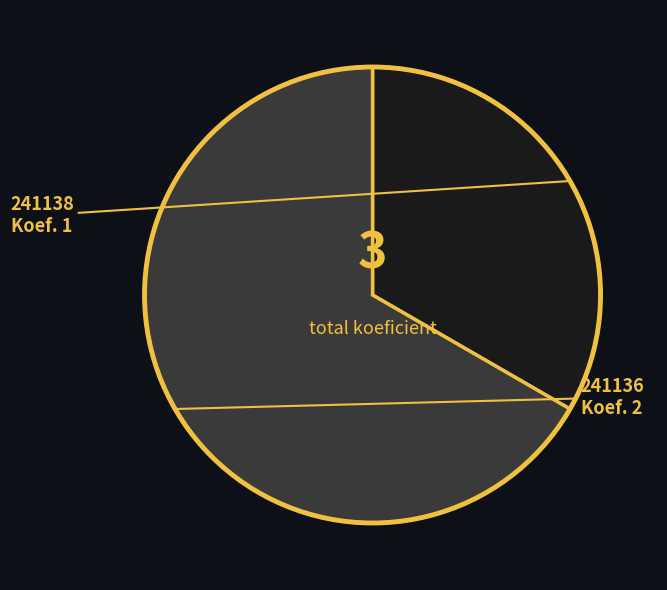

Rank the categories by value from highest to lowest.

241136, 241138